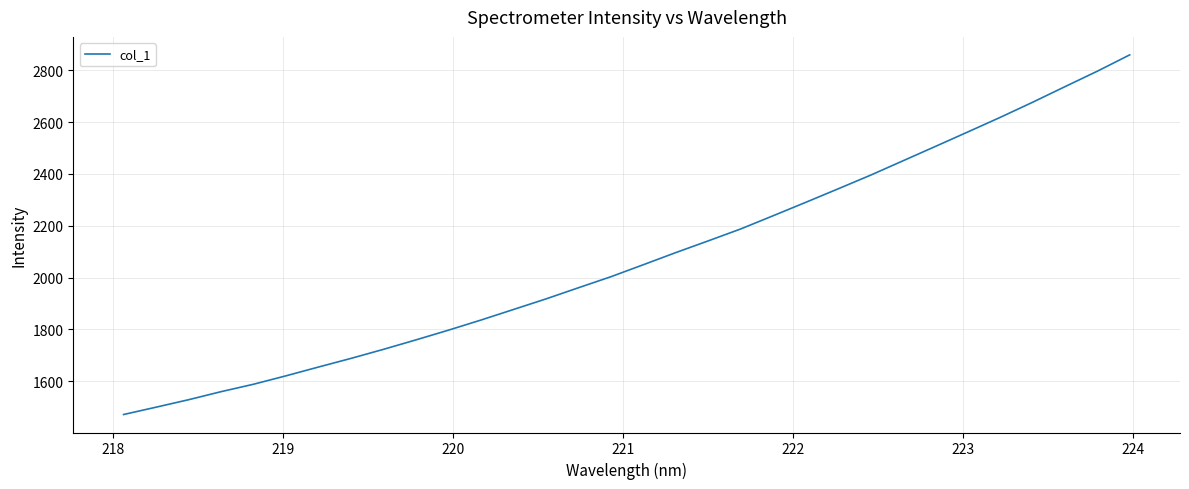

How many categories are shown in the chart?

32